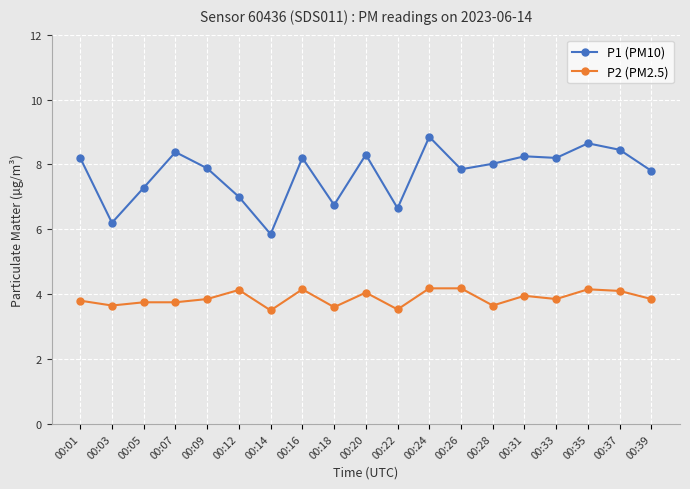

How many lines are shown in the chart?

2